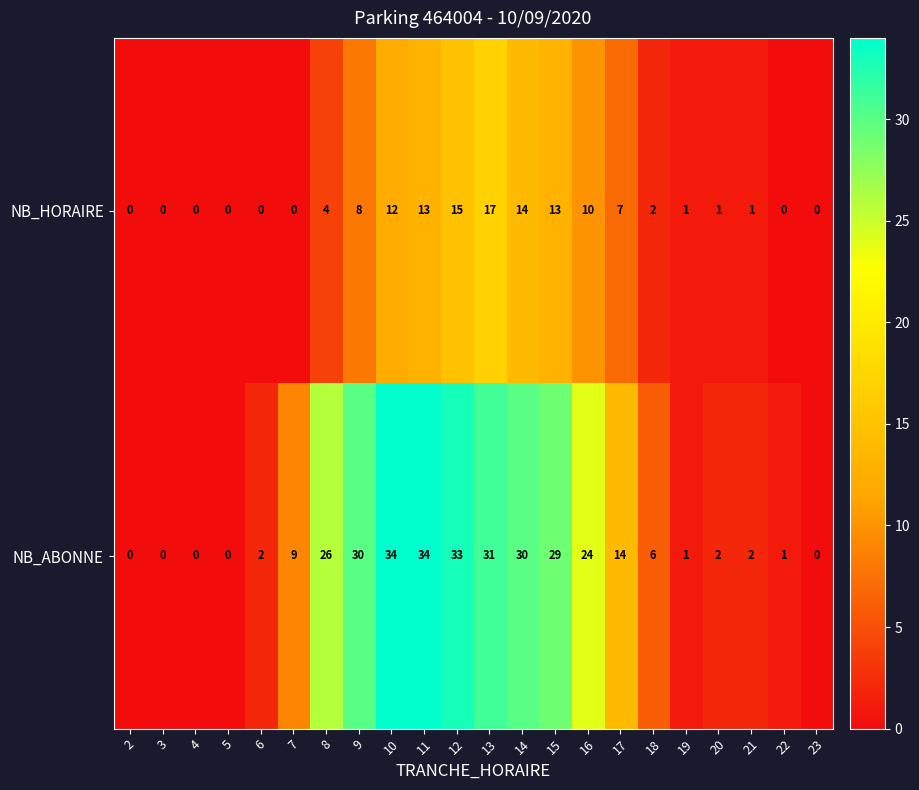

Is it true that NB_ABONNE equals 1 at 22?

True